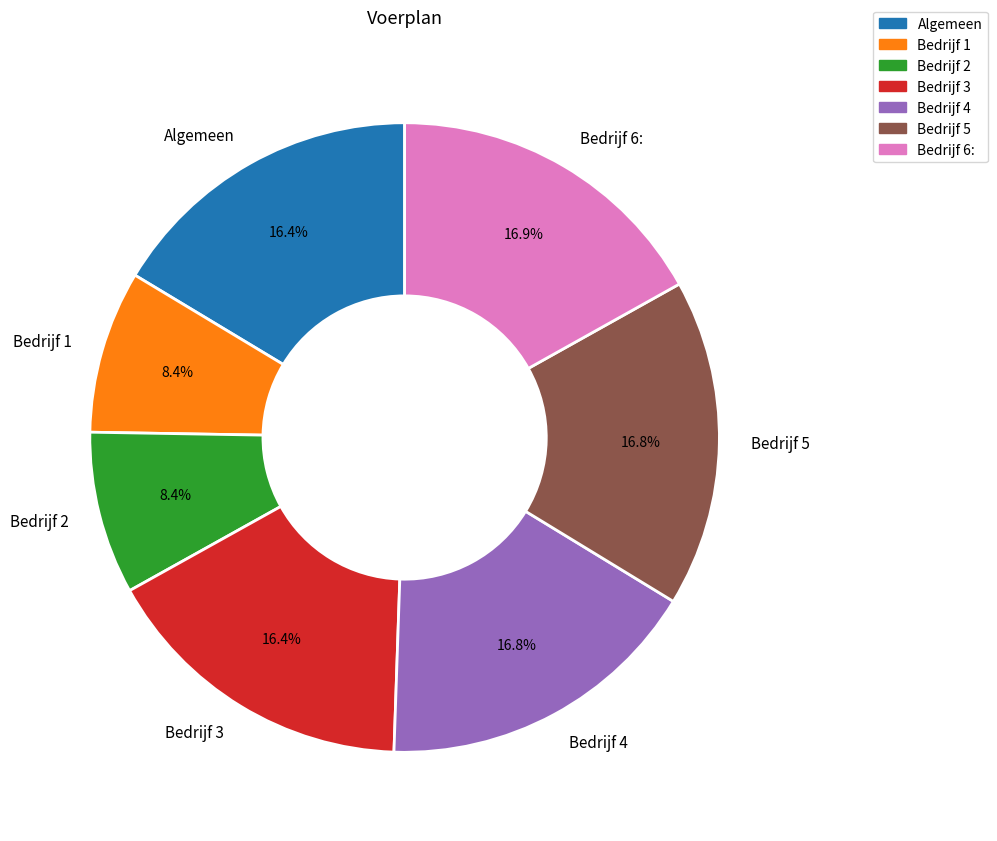

True or false: Bedrijf 1 accounts for 8% of the total.

True